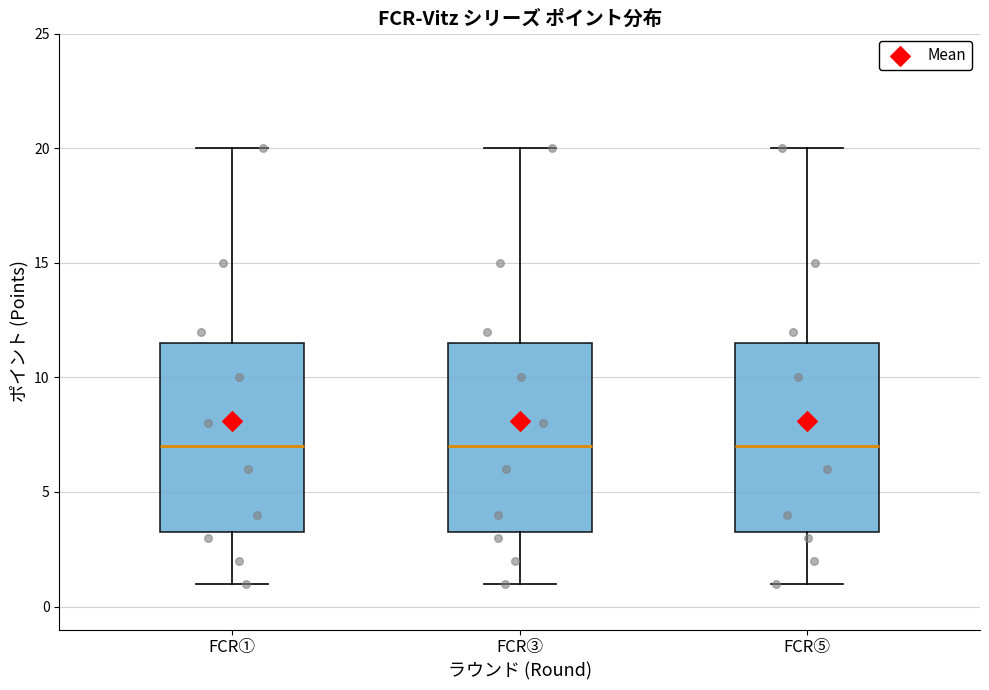

Reading left to right, read every box against the y-axis: the position of its median line, the range the box covers, and the ends of its whiskers. The values are not printed on the chart, so give them approximately, as read against the axis.

FCR①: median 7.0, box 3.5 to 11.5, whiskers 1.0 to 20.0
FCR③: median 7.0, box 3.5 to 11.5, whiskers 1.0 to 20.0
FCR⑤: median 7.0, box 3.5 to 11.5, whiskers 1.0 to 20.0